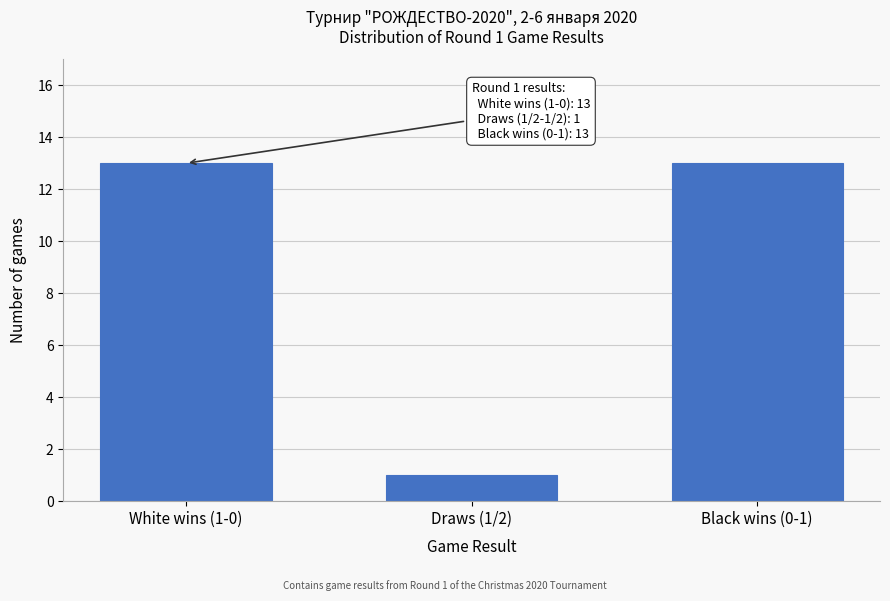

Reading left to right, transcribe all the data shown in this chart.

White wins (1-0)=13	Draws (1/2)=1	Black wins (0-1)=13